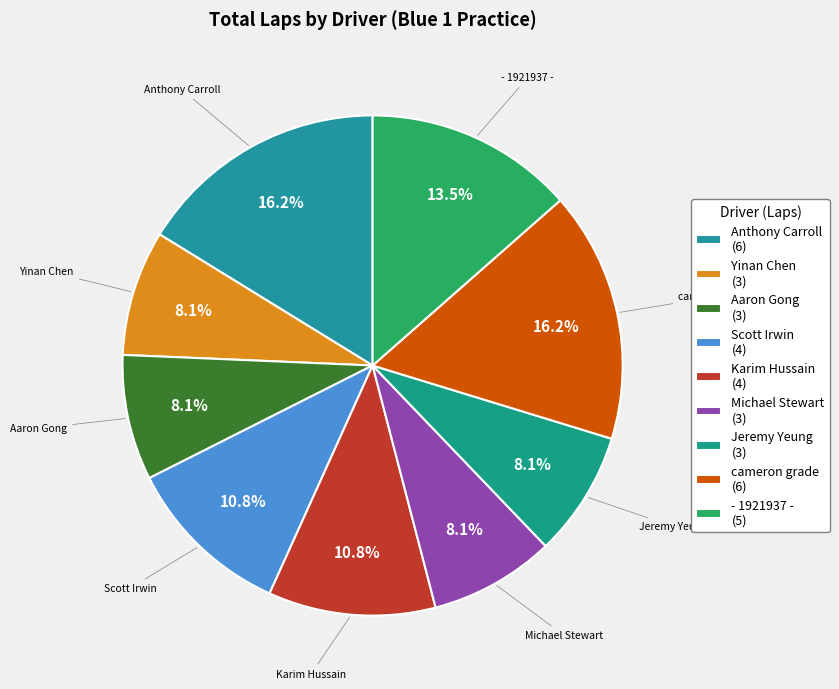

What is the largest slice in the pie chart?

Anthony Carroll